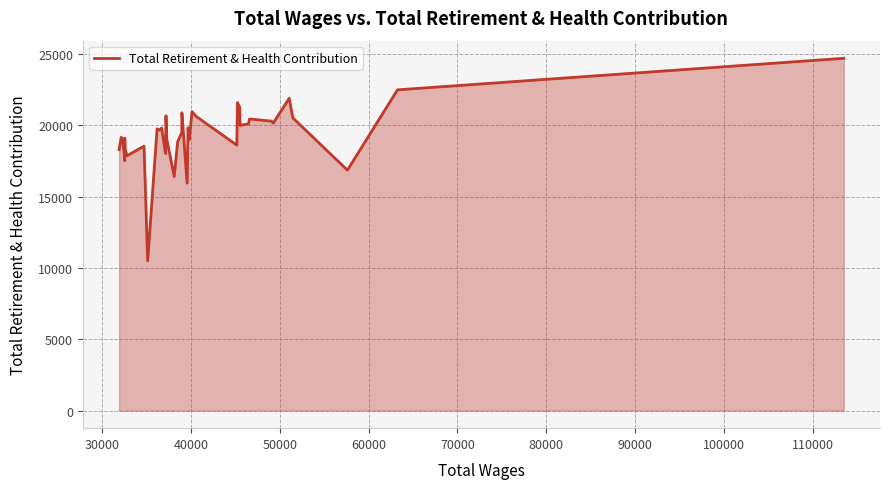

Reading left to right, extract all data points from this chart.

18301	19163	19113	17851	17518	19109	18321	17876	18548	10501	19555	19760	19674	19818	18027	20679	18986	16411	18848	19496	20884	15950	19833	18985	20968	20625	18616	21603	21283	20000	20079	20105	20450	20302	20160	21906	20531	16861	22495	24709